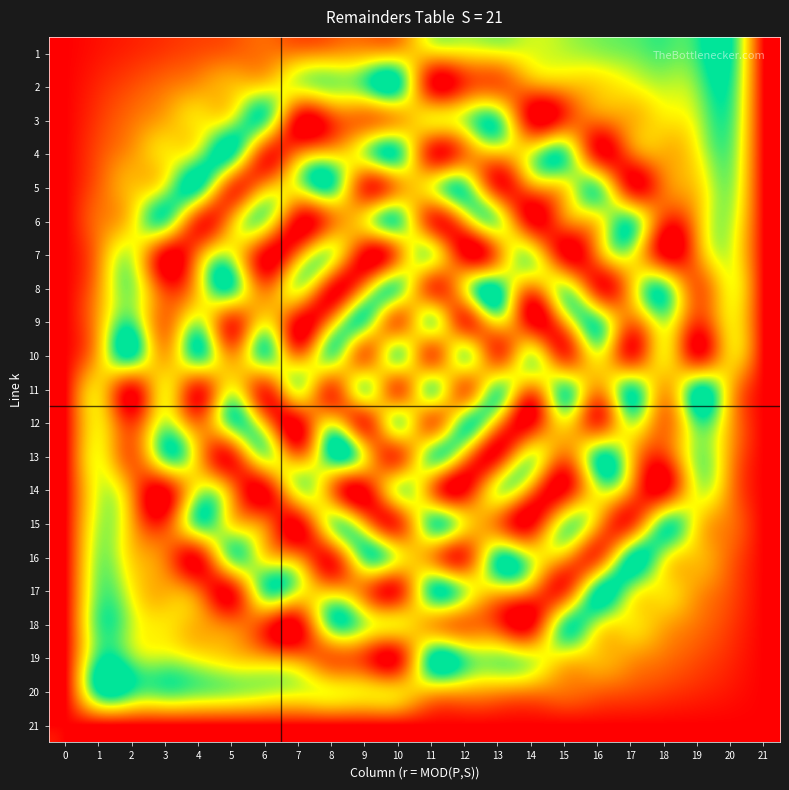

Between 2 and 1, which is larger?

2